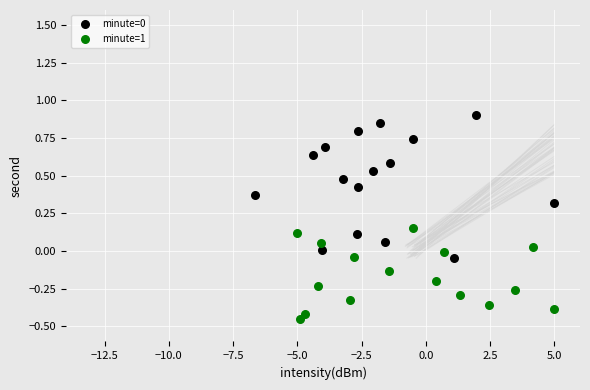

Which series reaches the minimum Y coordinate?

minute=1